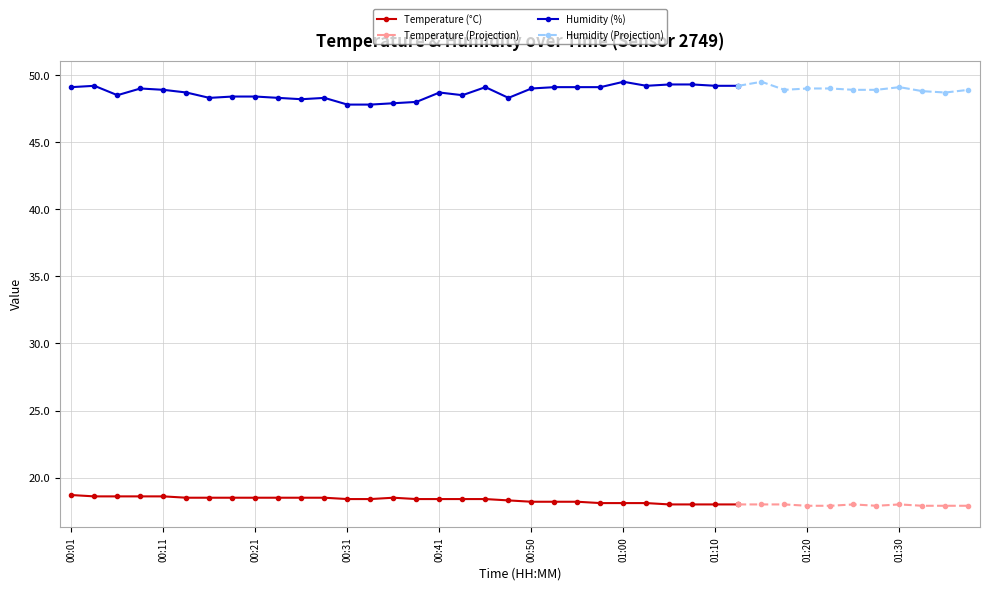

What is the difference between the maximum and minimum values in the Temperature (°C) series?

0.7